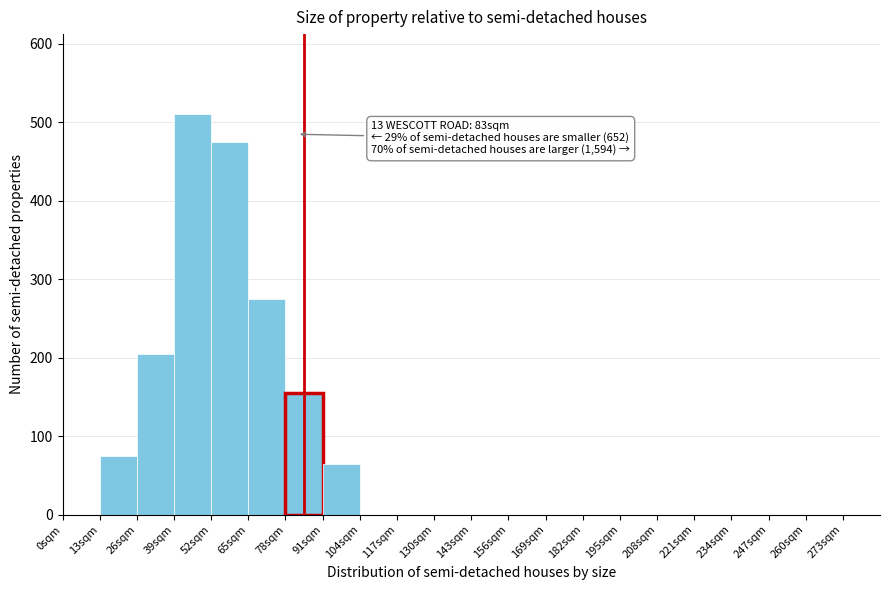

Which range on the x-axis has the tallest bar?

39 to 52